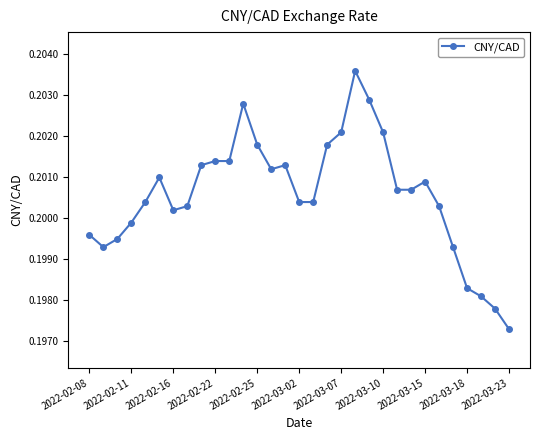

Count the values in the range 0 to 1.

31